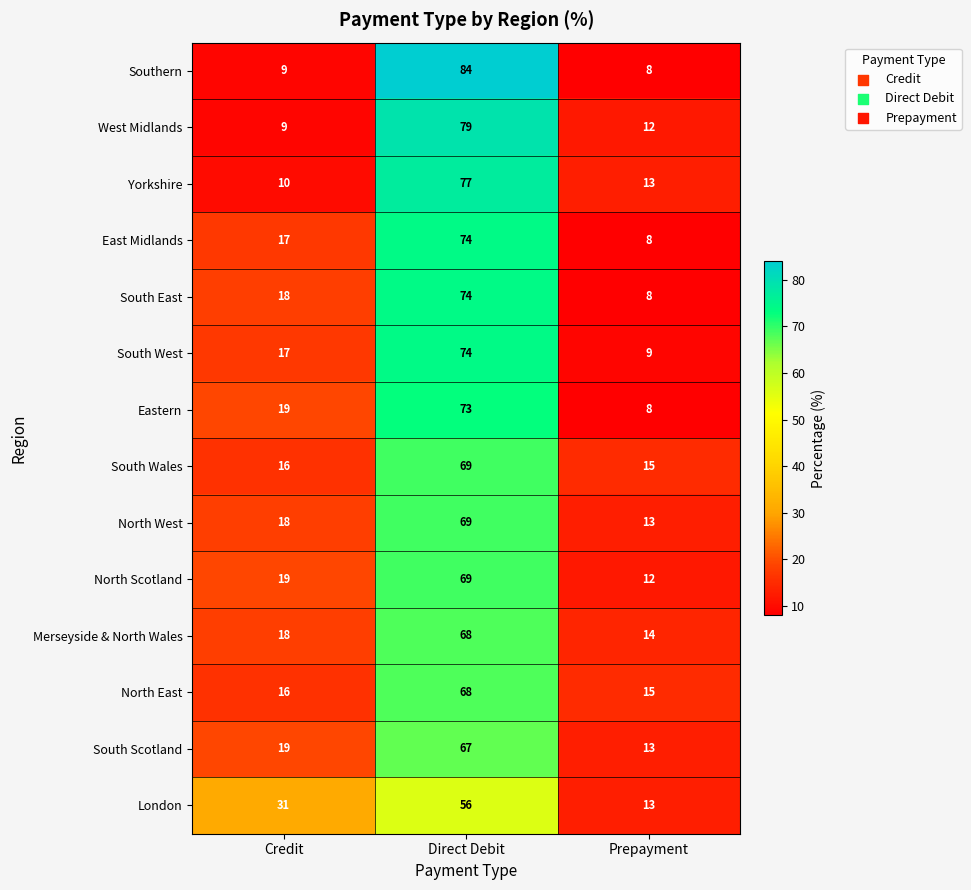

Between Direct Debit and Prepayment, which series saw the biggest shift?

Southern